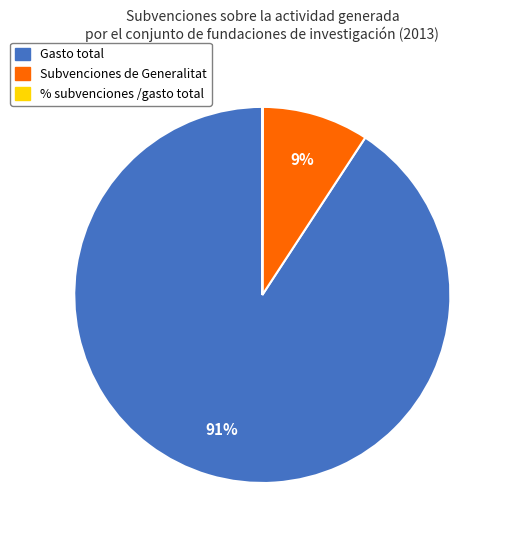

True or false: Subvenciones de Generalitat accounts for 2% of the total.

False